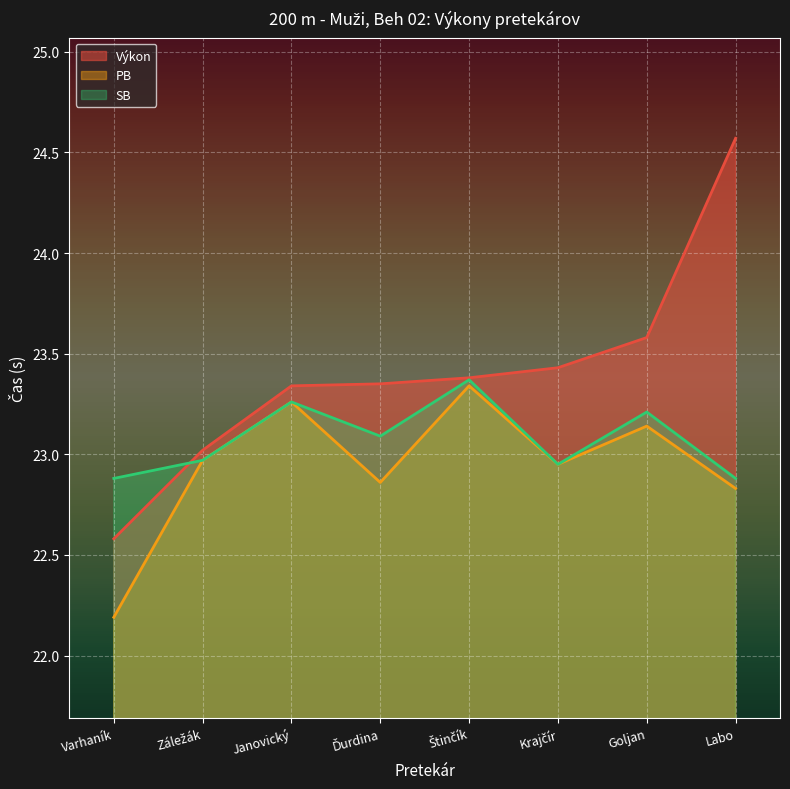

What is the sum of the SB values at Záležák and Janovický?

46.2